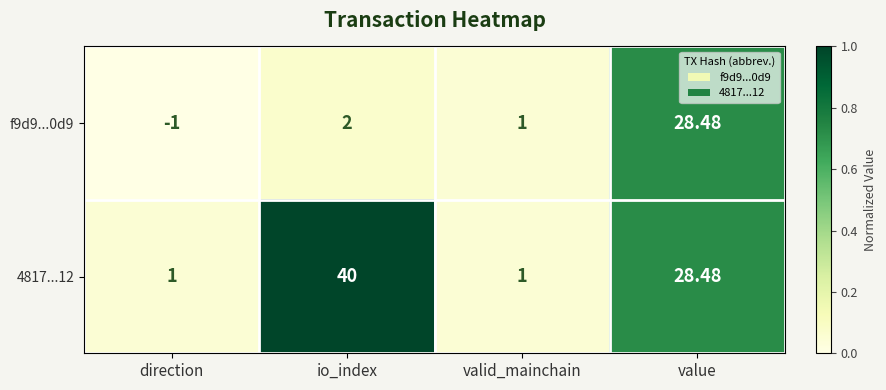

At which category is the sum across all series the highest?

value